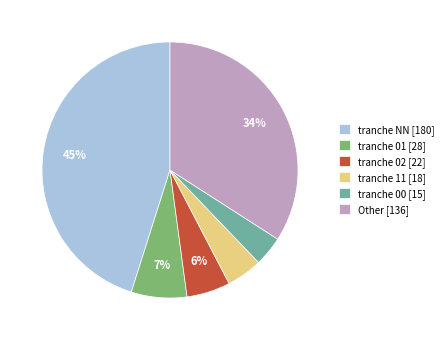

What is the ratio of the value at tranche NN [180] to the value at tranche 01 [28]?

6.4